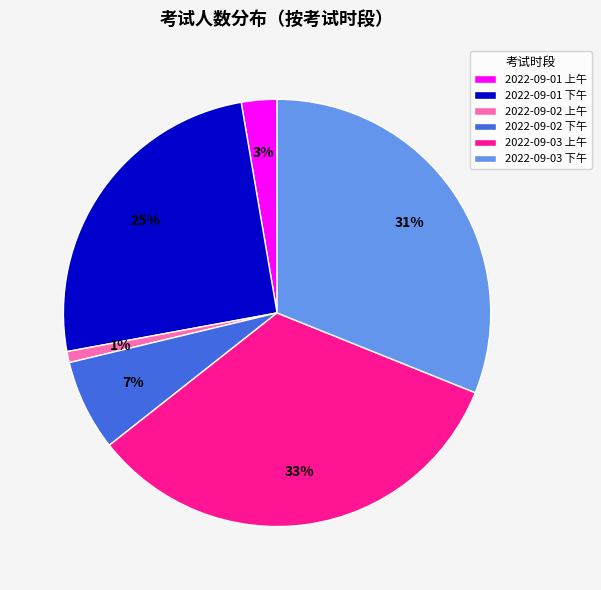

What is the smallest slice in the pie chart?

2022-09-02 上午